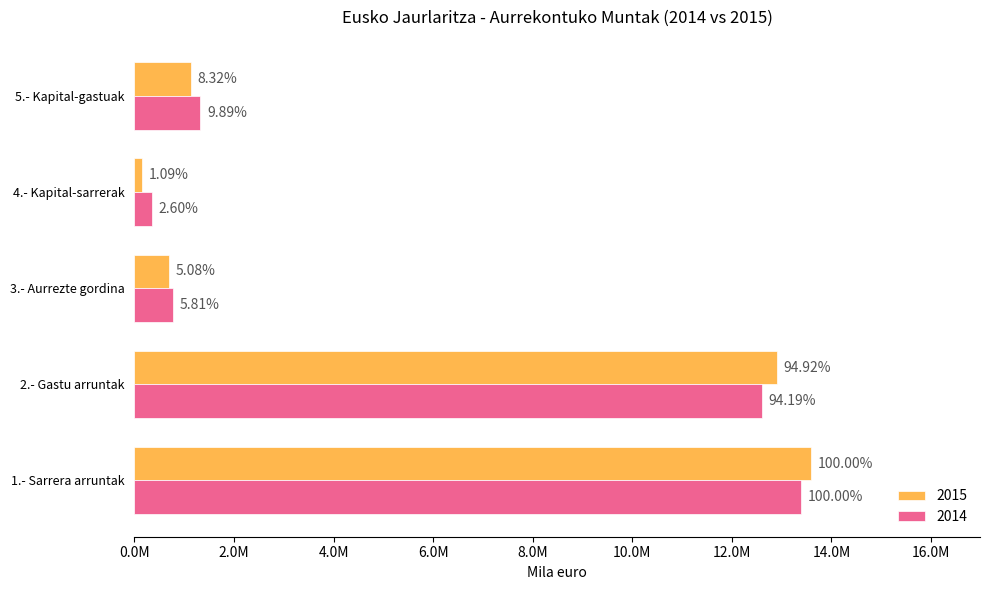

What are all the series names shown in the legend?

2015, 2014